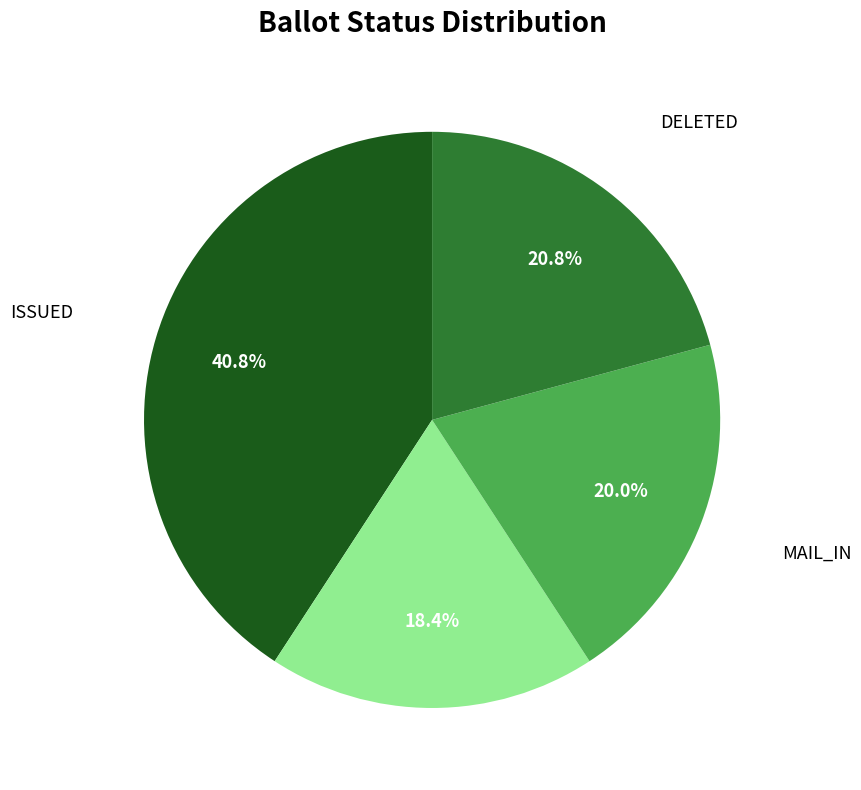

Is there a majority slice in this chart?

No